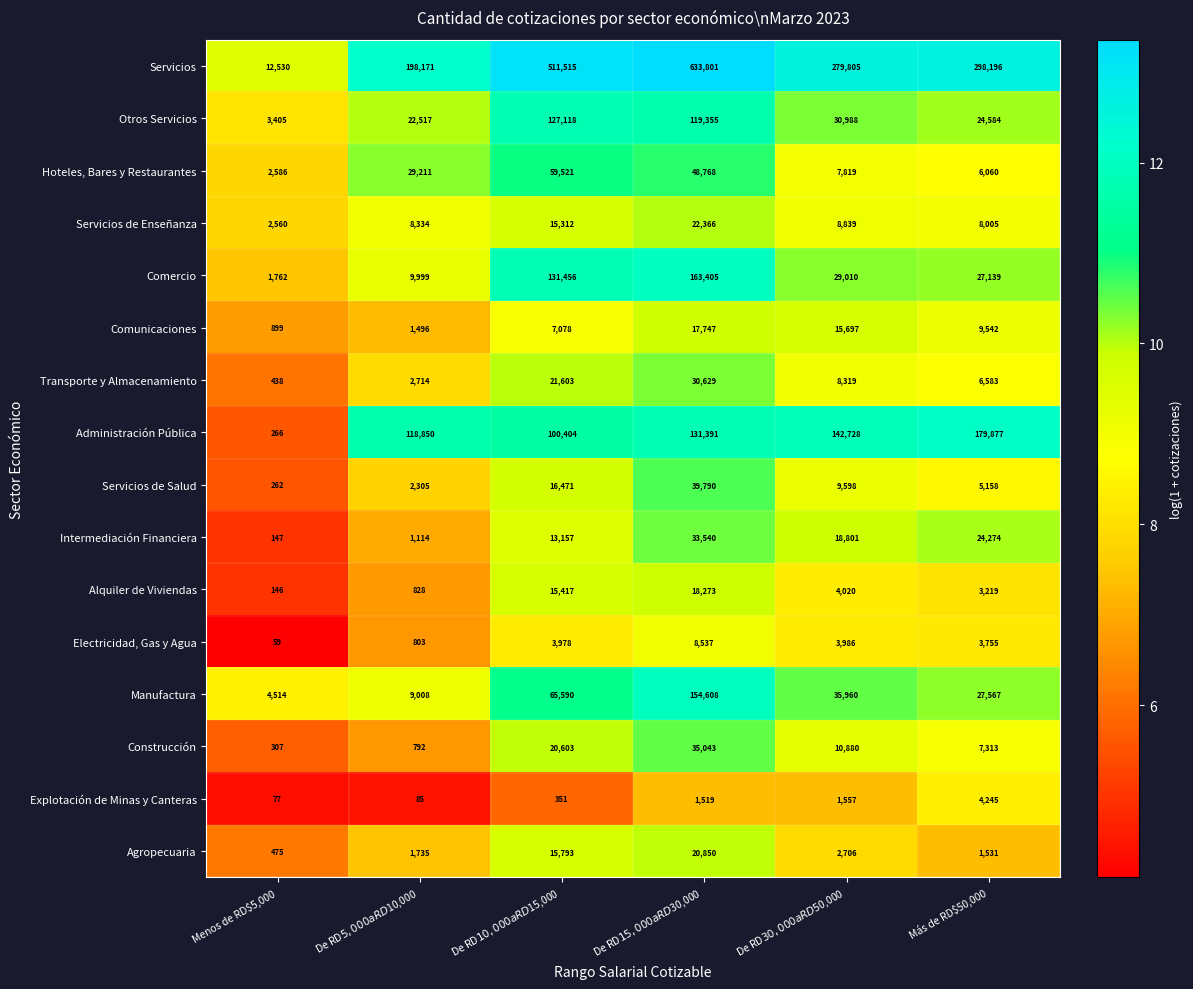

What is the sum of all Agropecuaria values?

43090